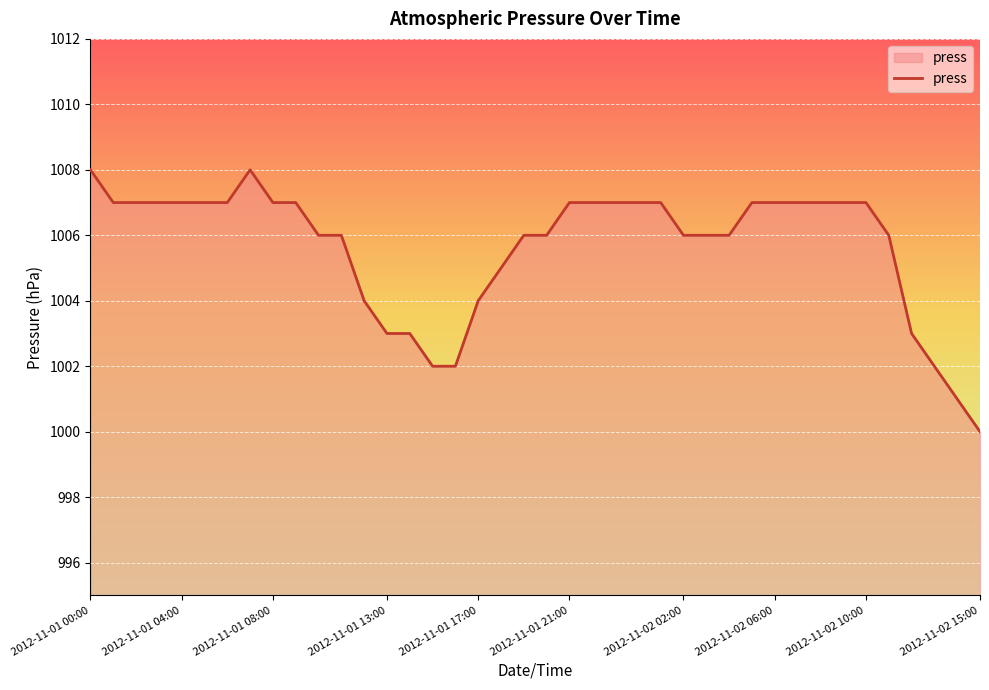

Does the chart display data point markers on the line(s)?

No